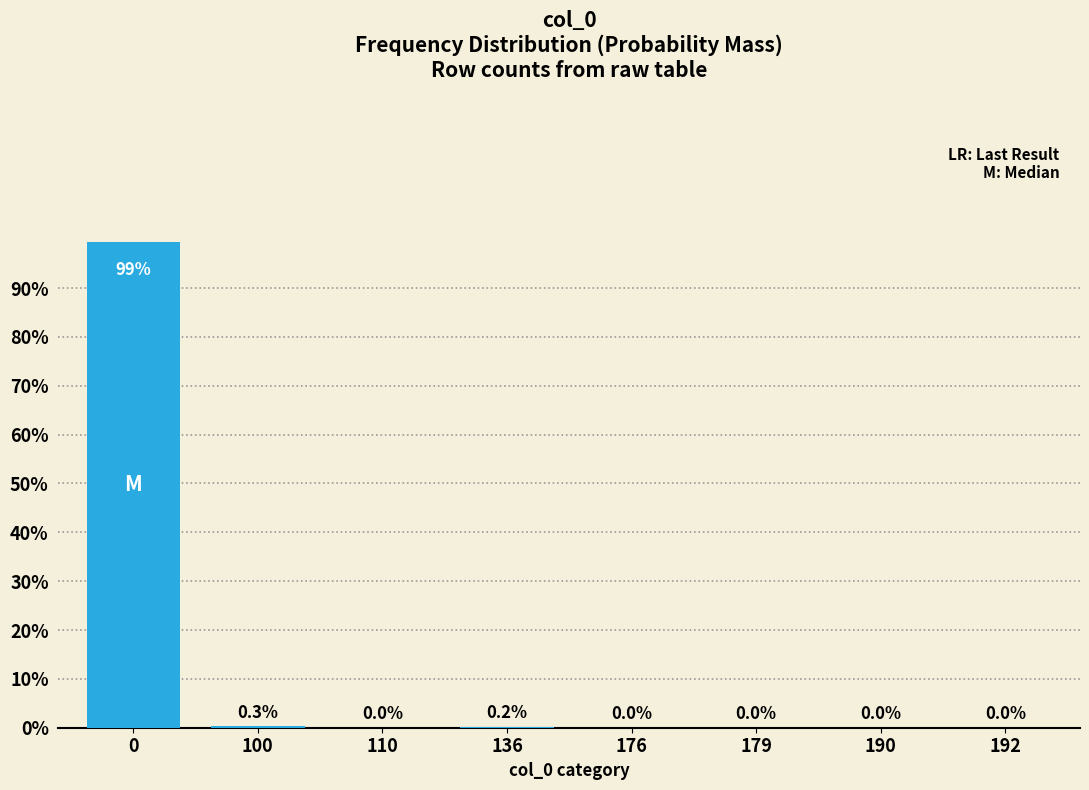

What is the sum of all values?

100.0